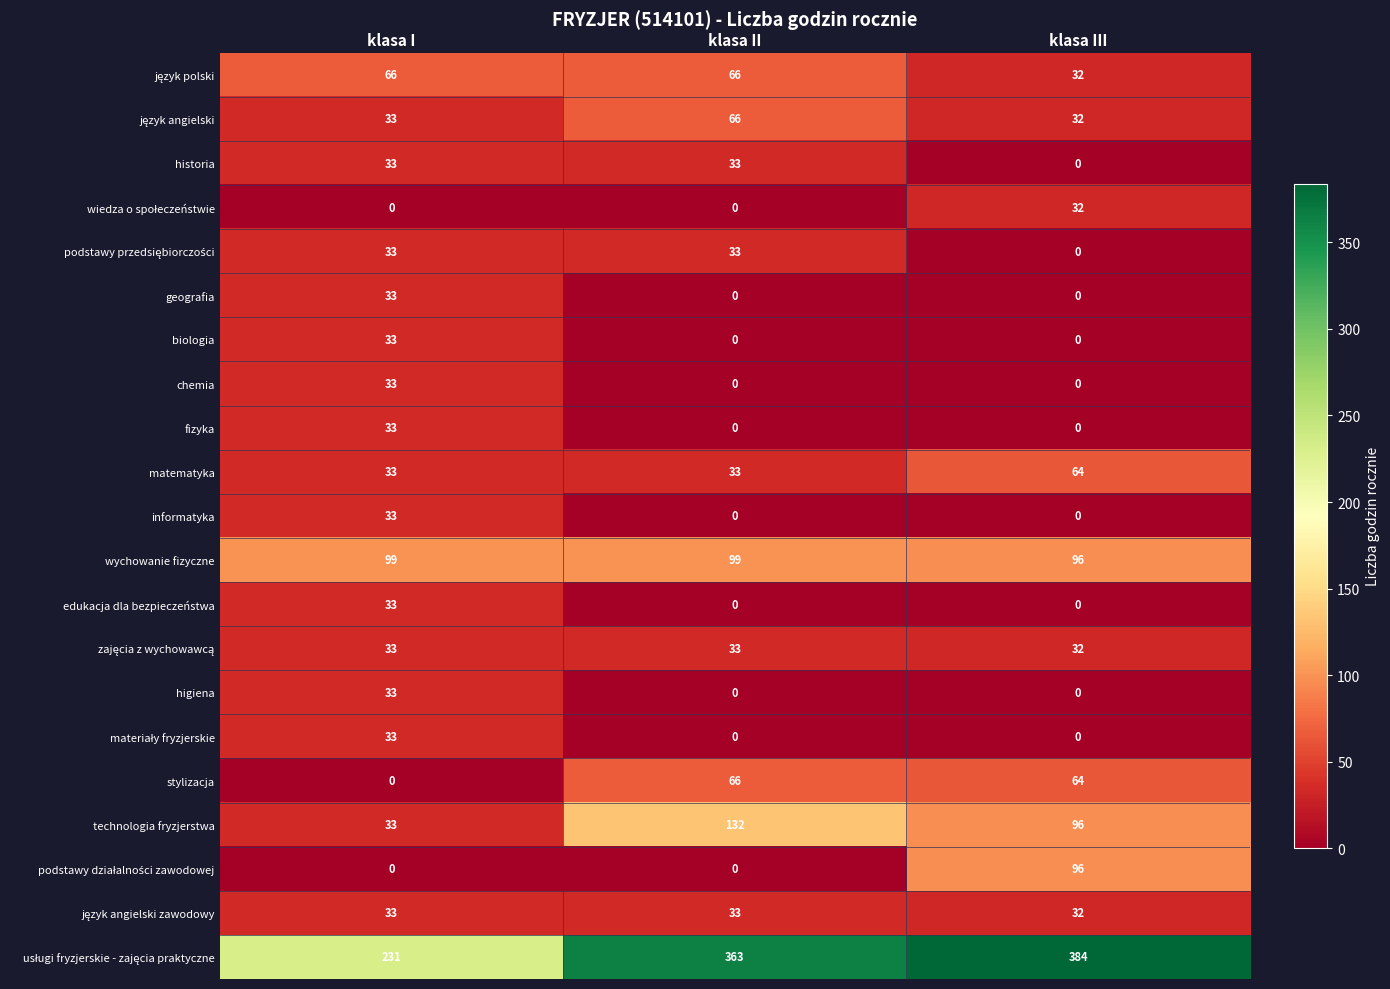

At which category is the sum across all series the highest?

klasa III